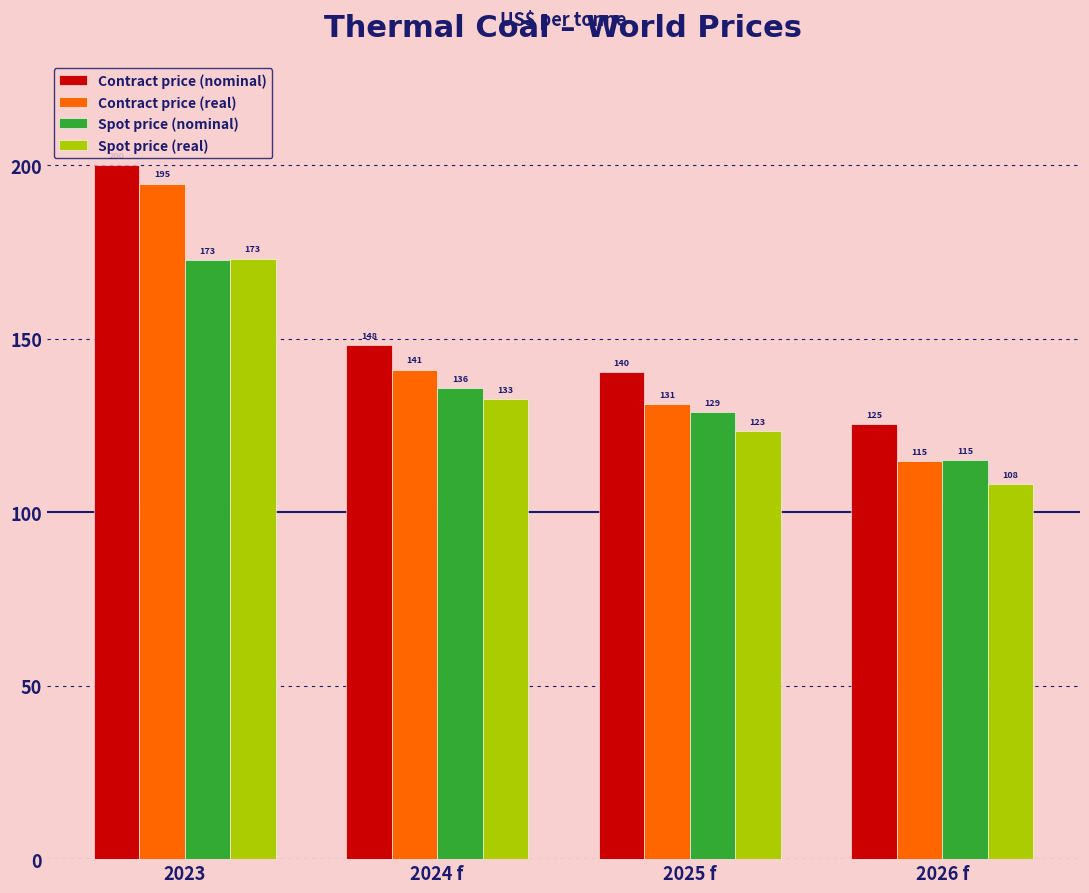

Is the value of Spot price (real) at 2024 f greater than the value of Contract price (nominal) at 2026 f?

Yes